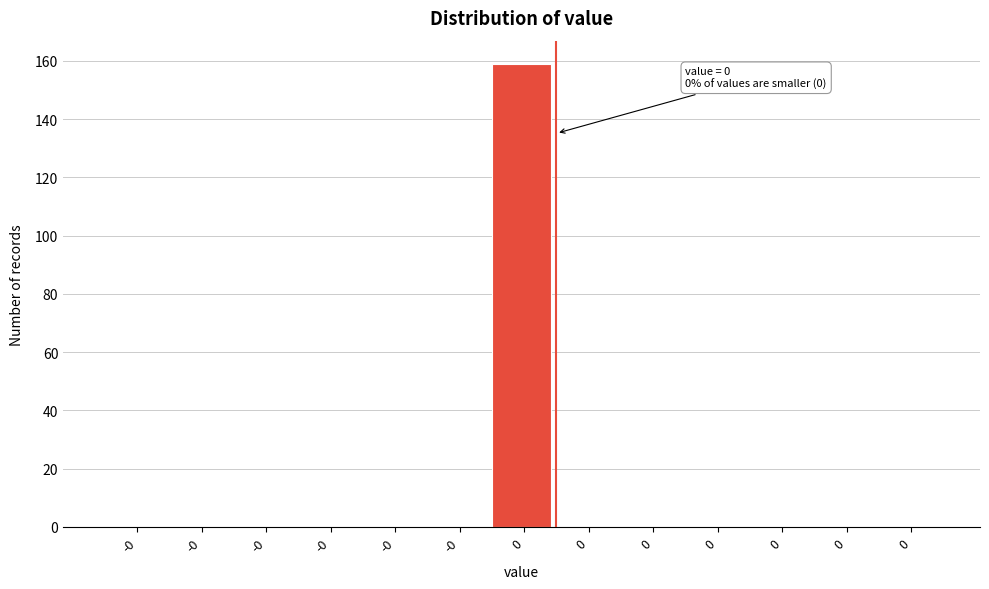

Count the number of data series in this chart.

1